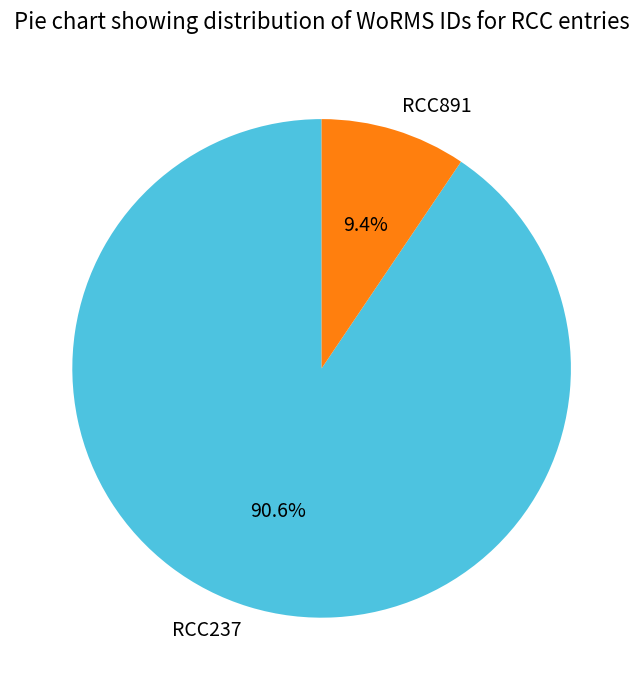

How many slices are in this pie chart?

2